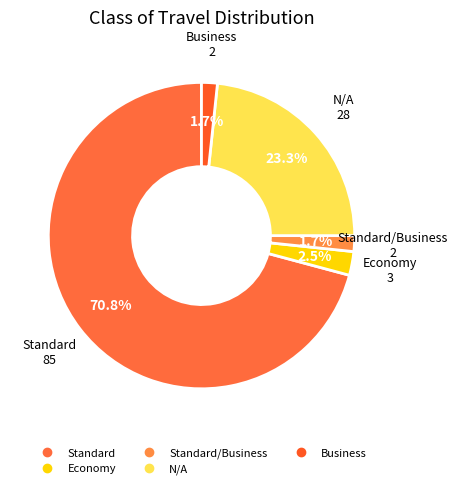

How many segments does this pie chart have?

5